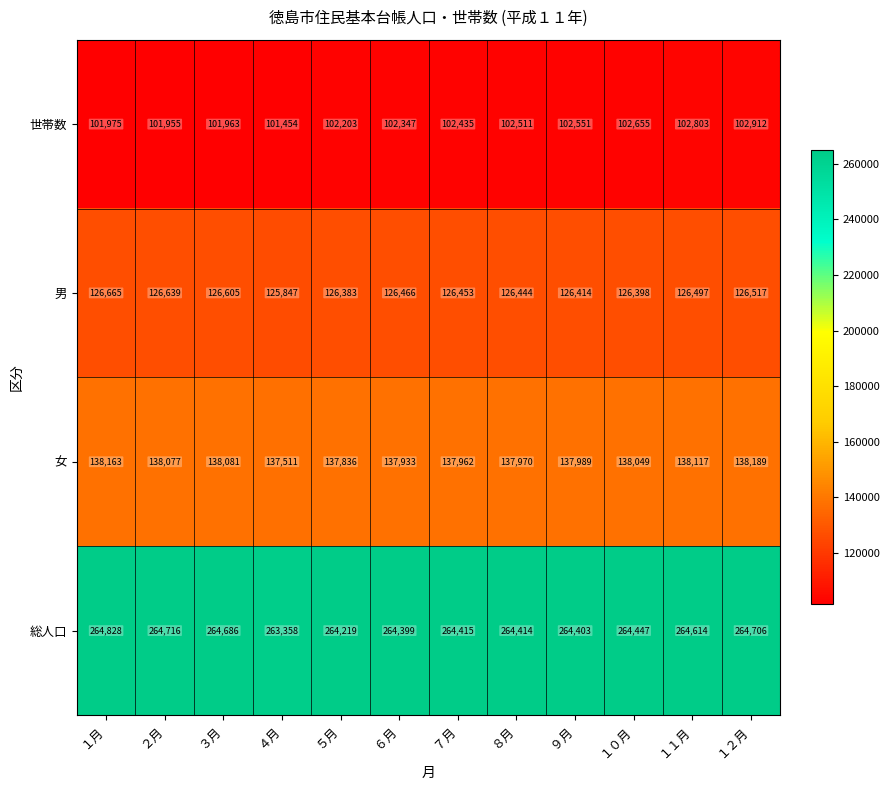

Which series has the largest total across all categories?

総人口